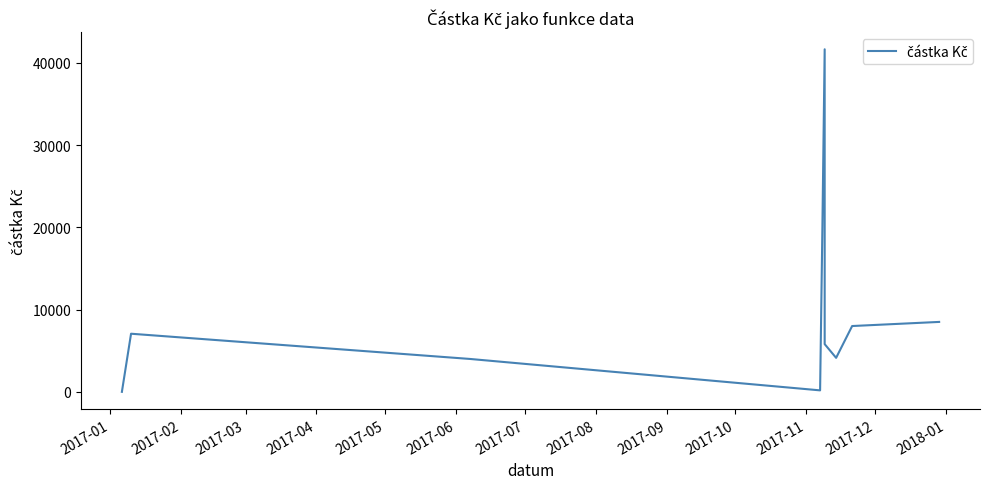

How many lines are shown in the chart?

1